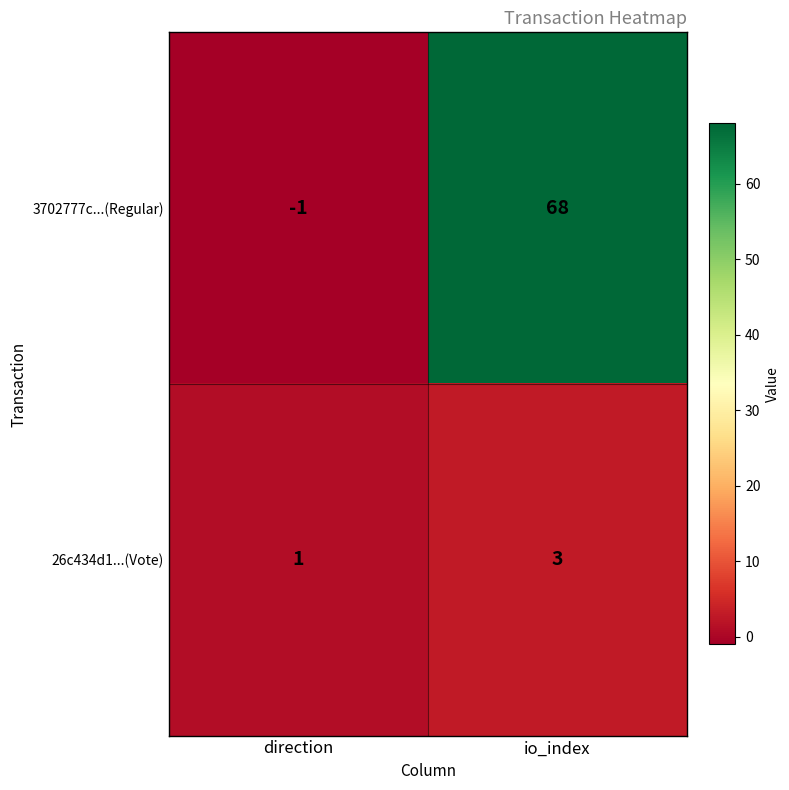

Rank the series at direction from highest to lowest value.

26c434d1...(Vote), 3702777c...(Regular)